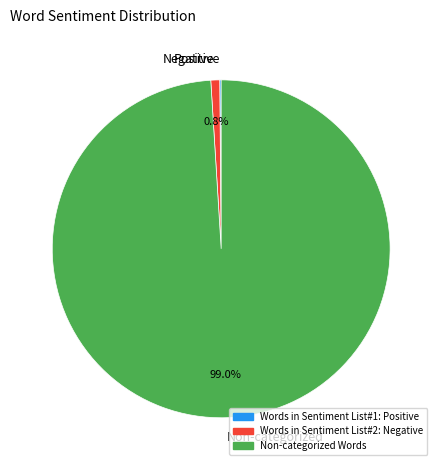

What is the total percentage of Non-categorized and Negative?

99.9%